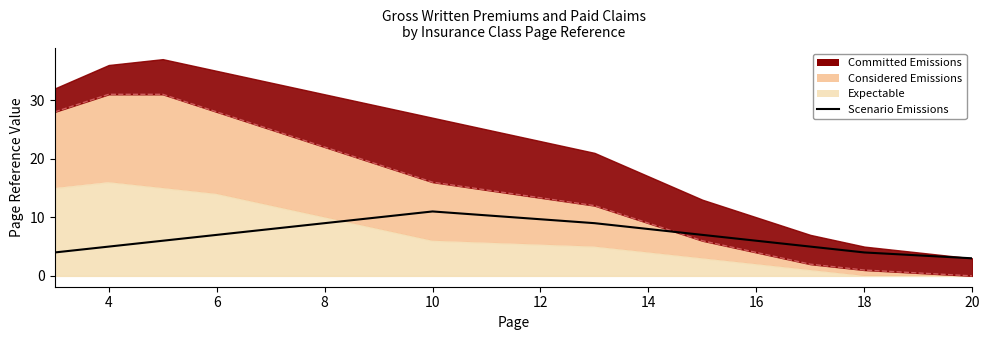

What is the value of the 15th point from the left?

10